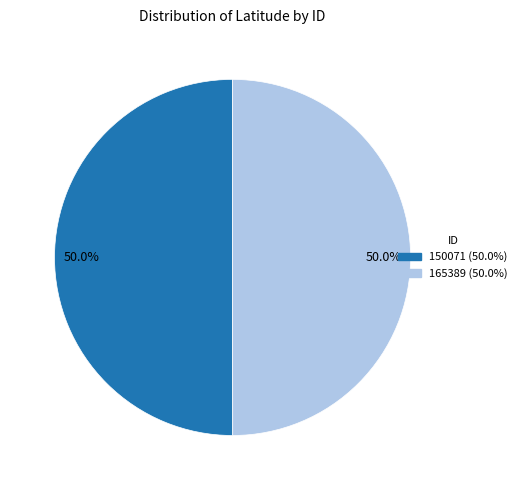

What is the ratio of the value at 150071 to the value at 165389?

1.0